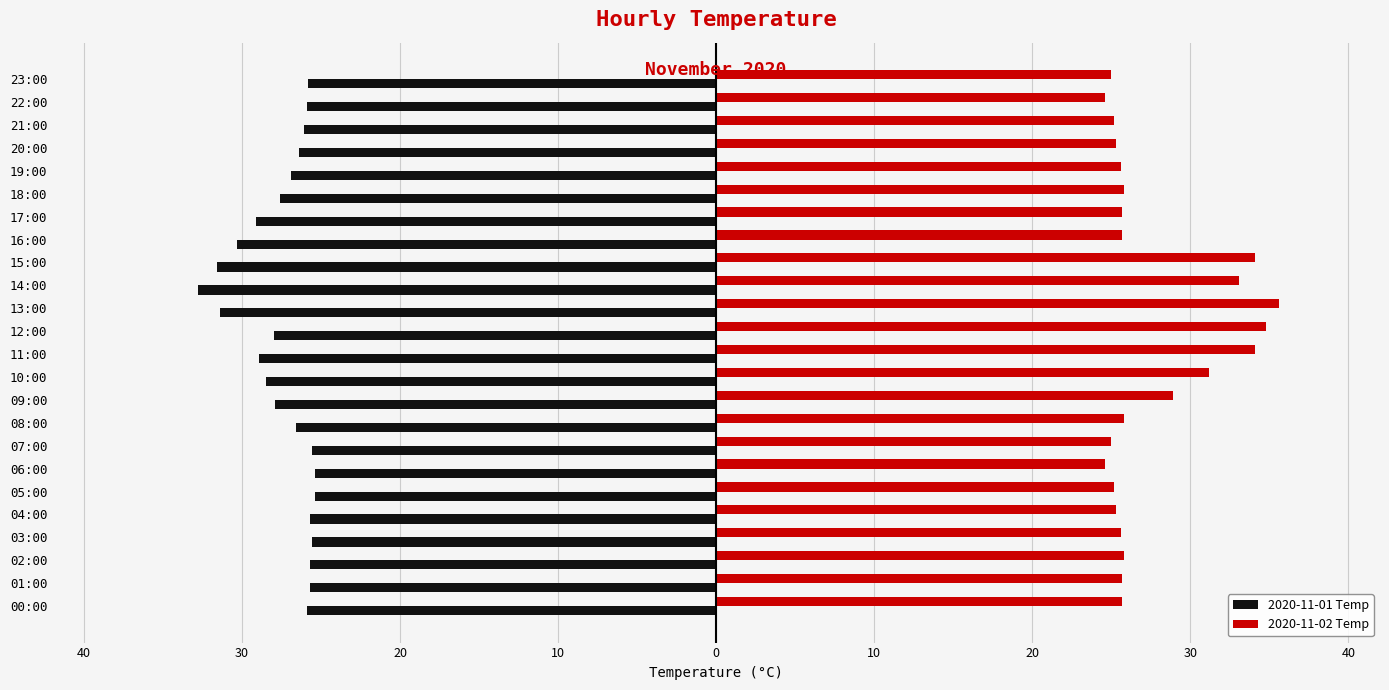

What are all the series names shown in the legend?

2020-11-01 Temp, 2020-11-02 Temp